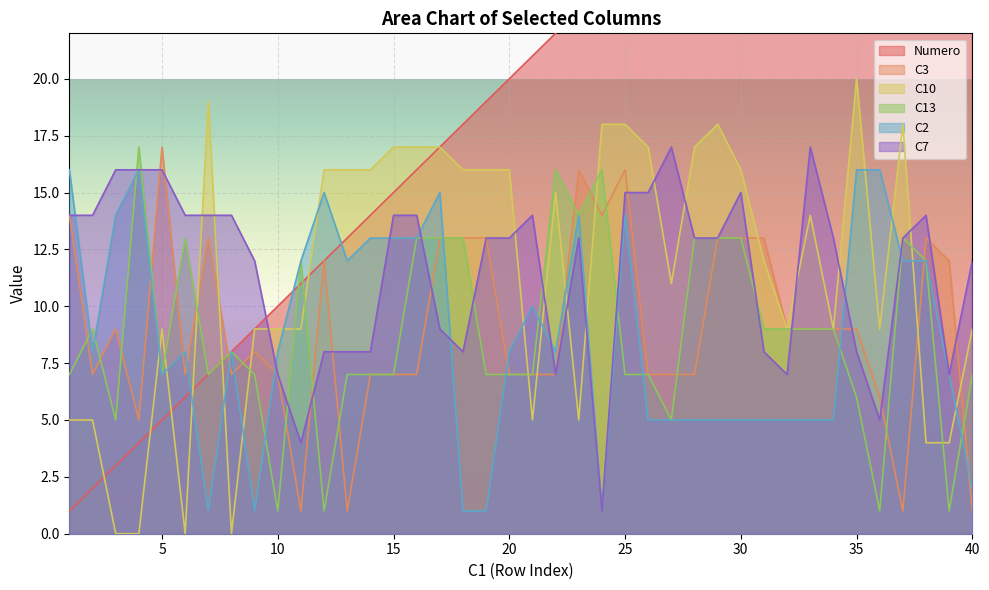

How many intersections are there between C7 and C13?

10